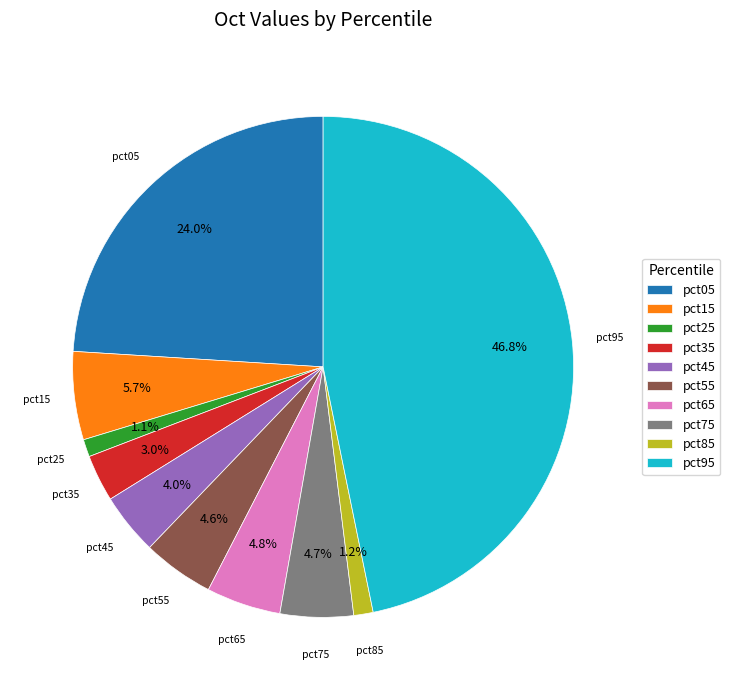

Is there a majority slice in this chart?

No